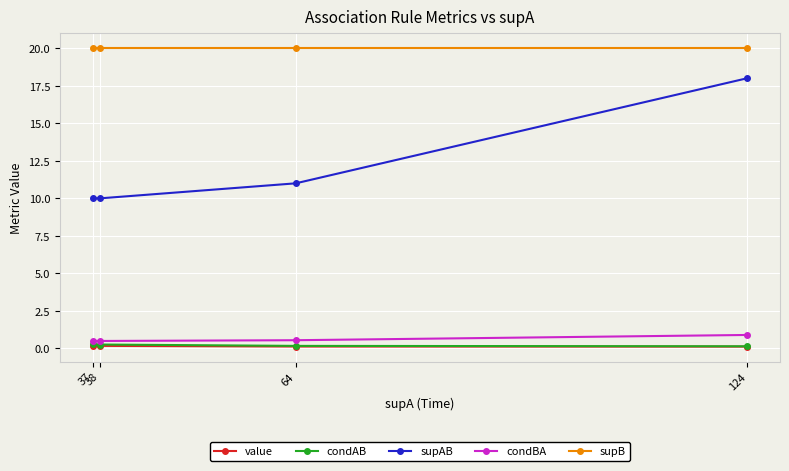

True or false: value and condBA intersect in this chart.

False